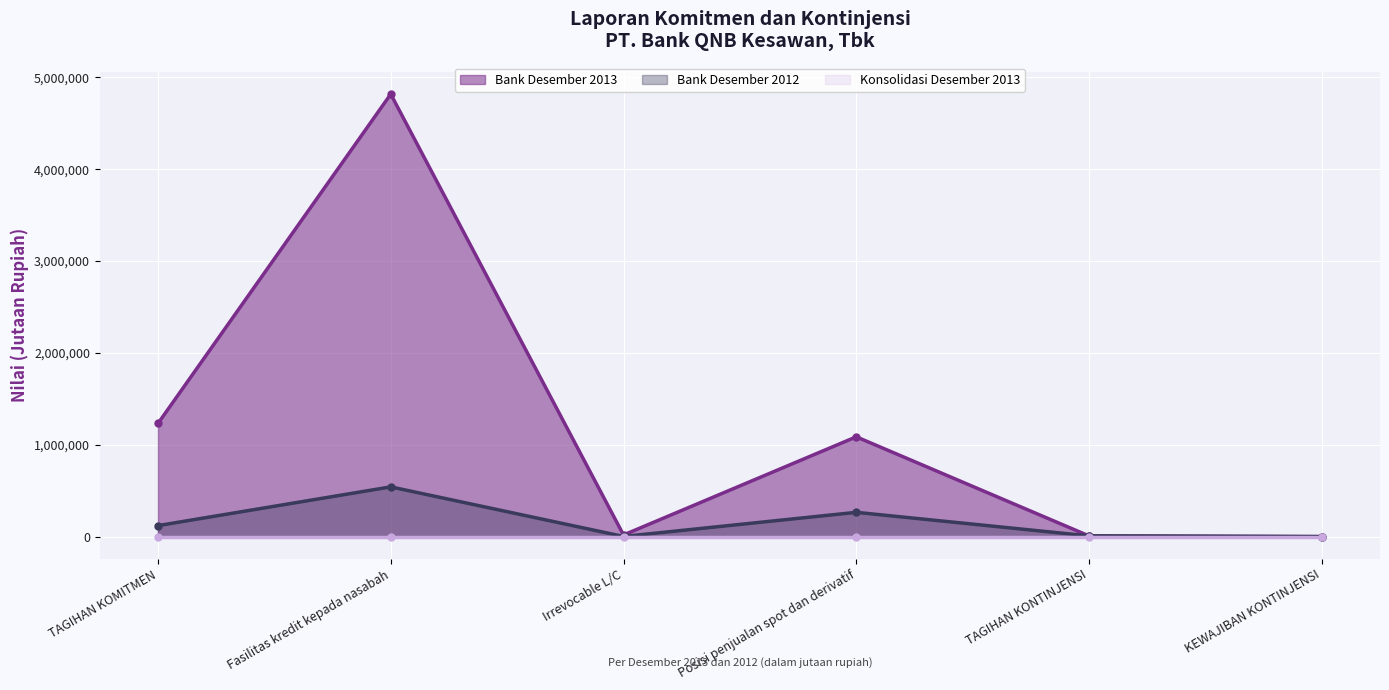

At which category does Bank Desember 2013 reach its first local peak?

Fasilitas kredit kepada nasabah